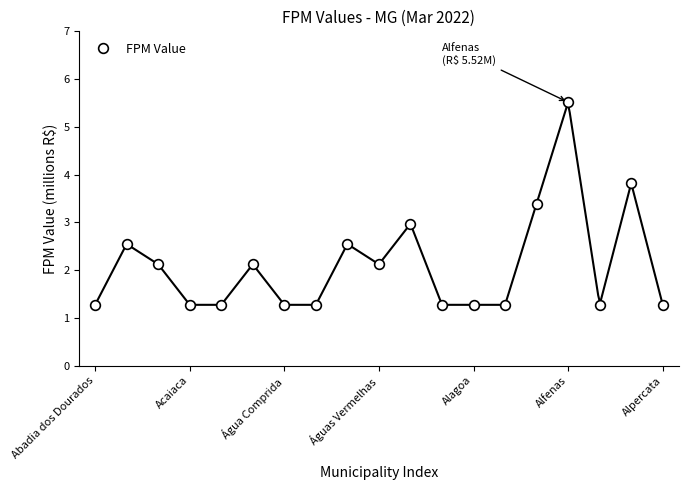

Where is the data nearest to the value 3?

10